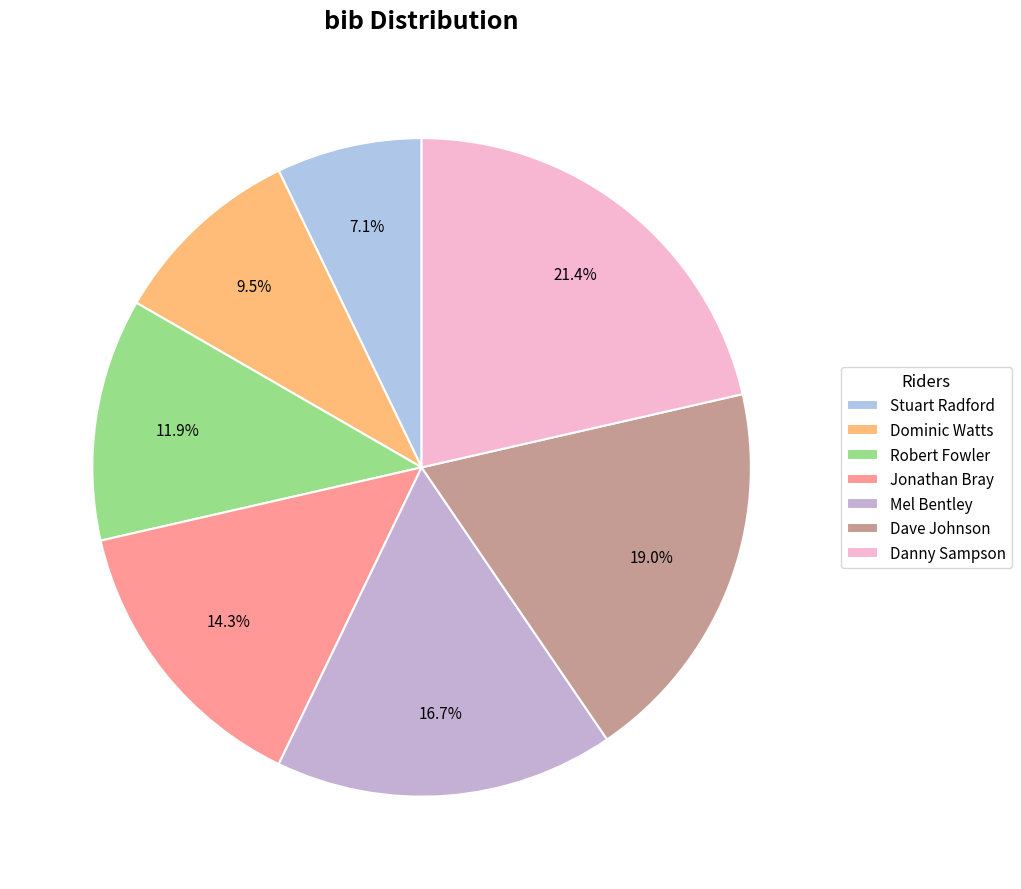

The Mel Bentley slice represents 17% of the pie. True or false?

True